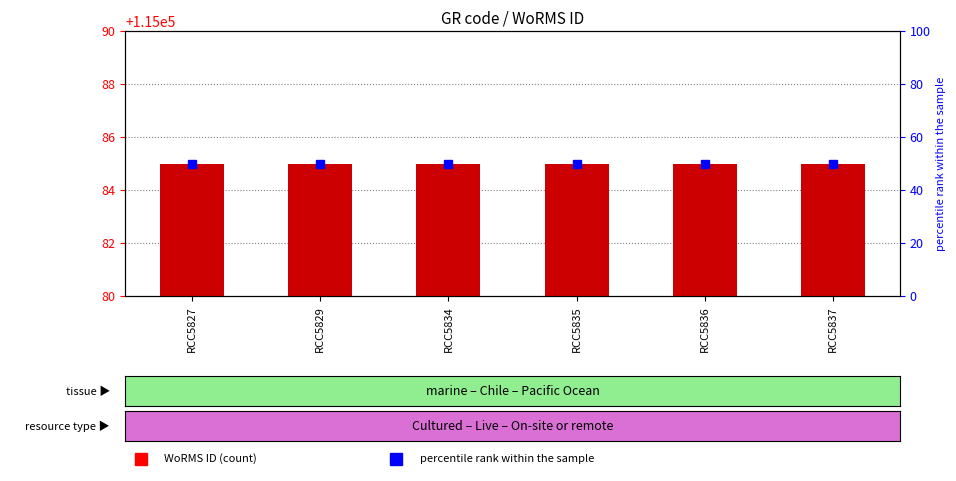

Reading right to left, transcribe all the data shown in this chart.

WoRMS ID: RCC5837=115085	RCC5836=115085	RCC5835=115085	RCC5834=115085	RCC5829=115085	RCC5827=115085
percentile rank within the sample: RCC5837=50	RCC5836=50	RCC5835=50	RCC5834=50	RCC5829=50	RCC5827=50